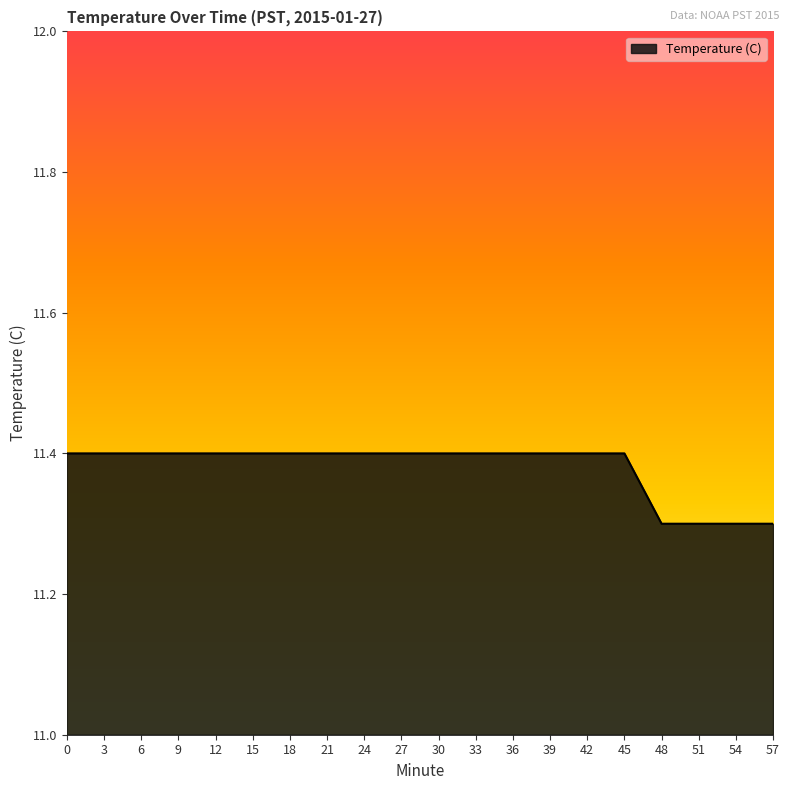

What is the ratio of the value at 21 to the value at 18?

1.0